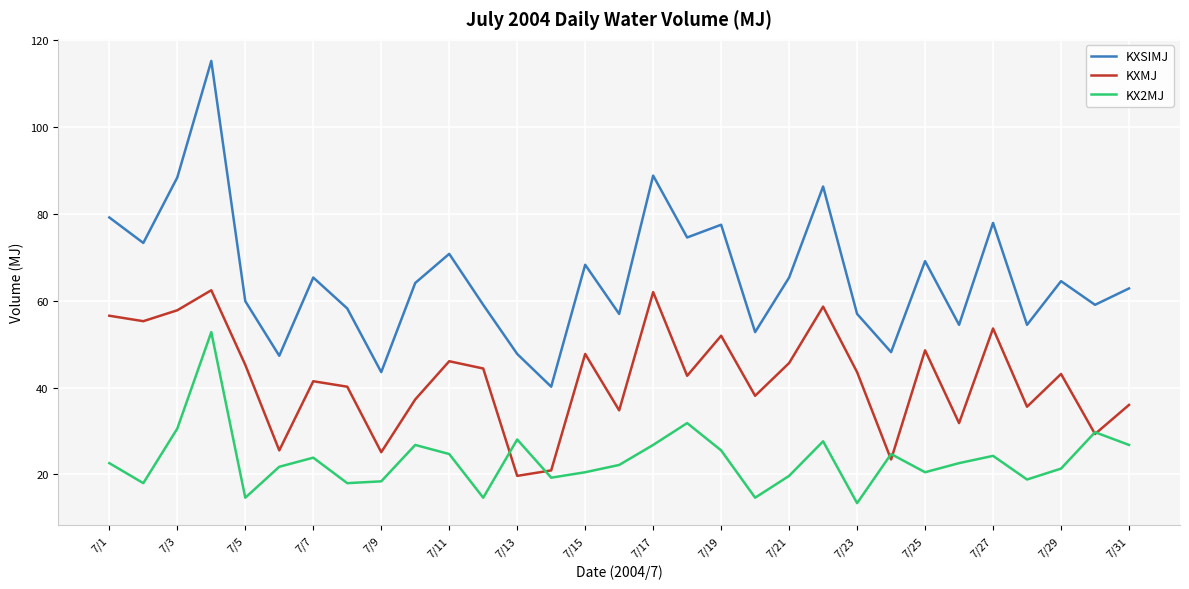

List the series in order of their peak value, highest first.

KXSIMJ, KXMJ, KX2MJ